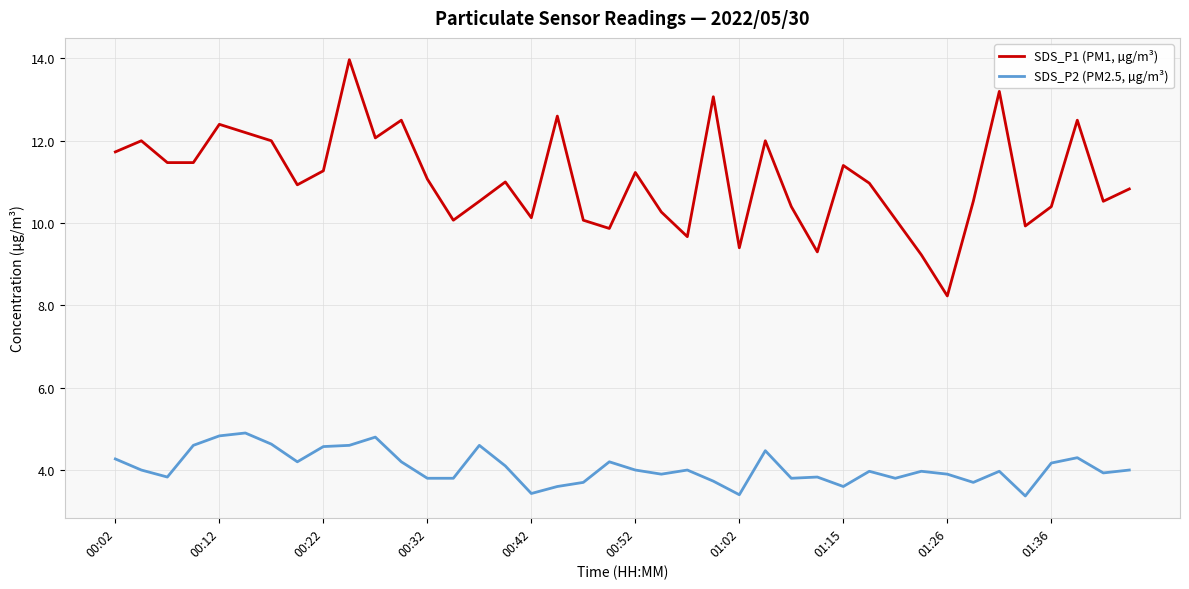

What is the difference between the maximum and minimum values in the SDS_P1 (PM1, µg/m³) series?

5.7